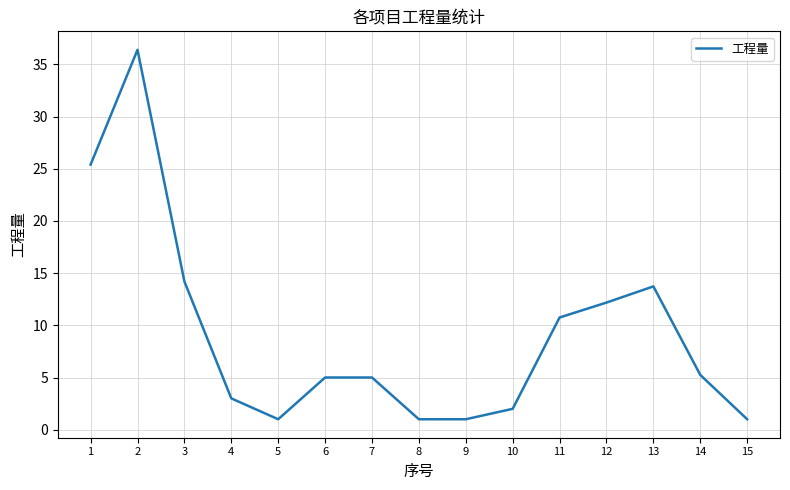

What is the sum of all values?

136.9